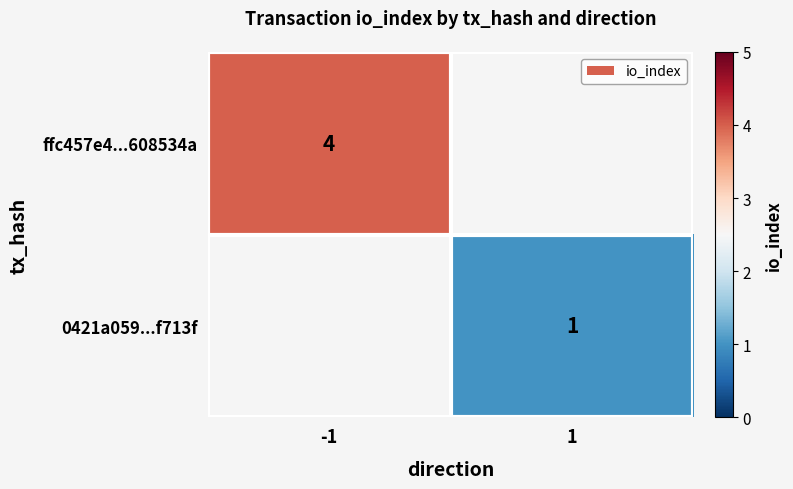

The value of 0421a059...f713f at 1 is 1. True or false?

True